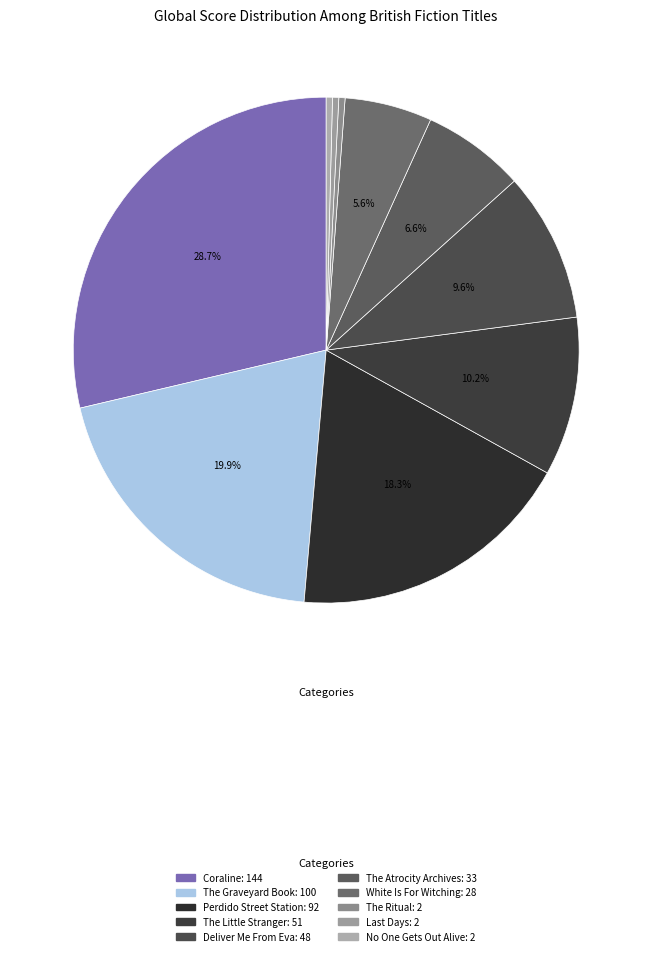

Does The Ritual represent more than half of the total?

No